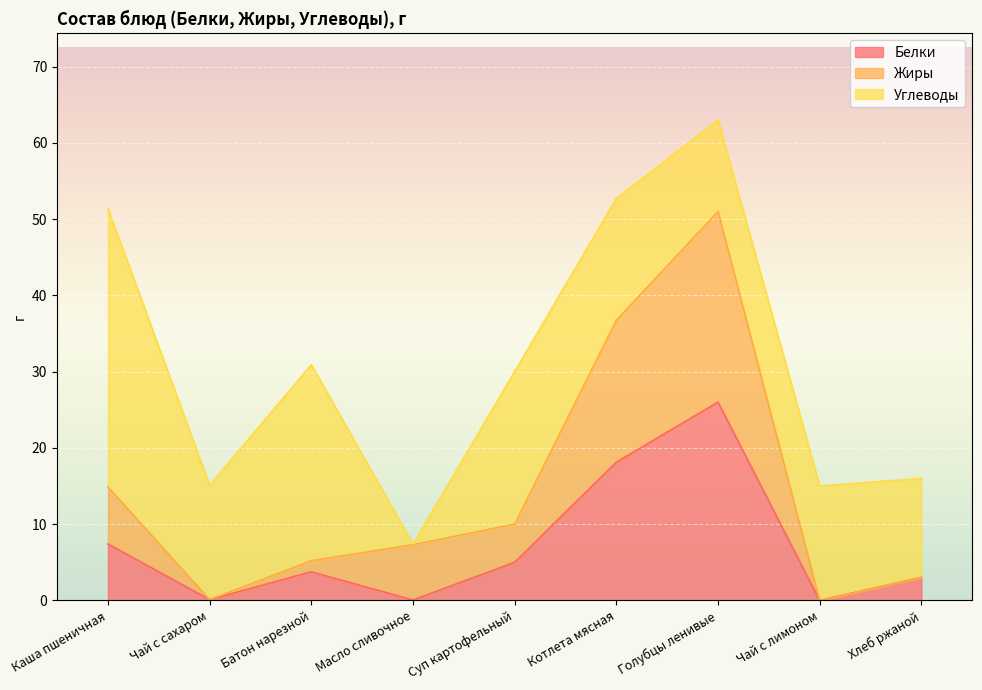

Which category has the highest value in the Белки series?

Голубцы ленивые